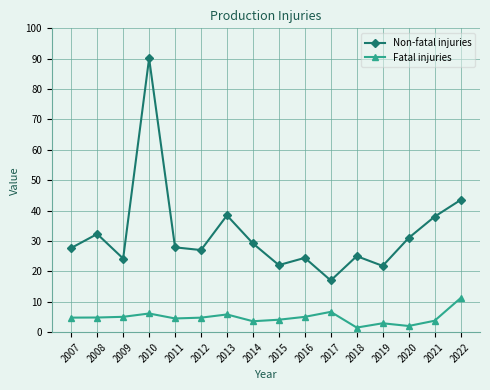

What is the total value across all series at 2008?

37.1